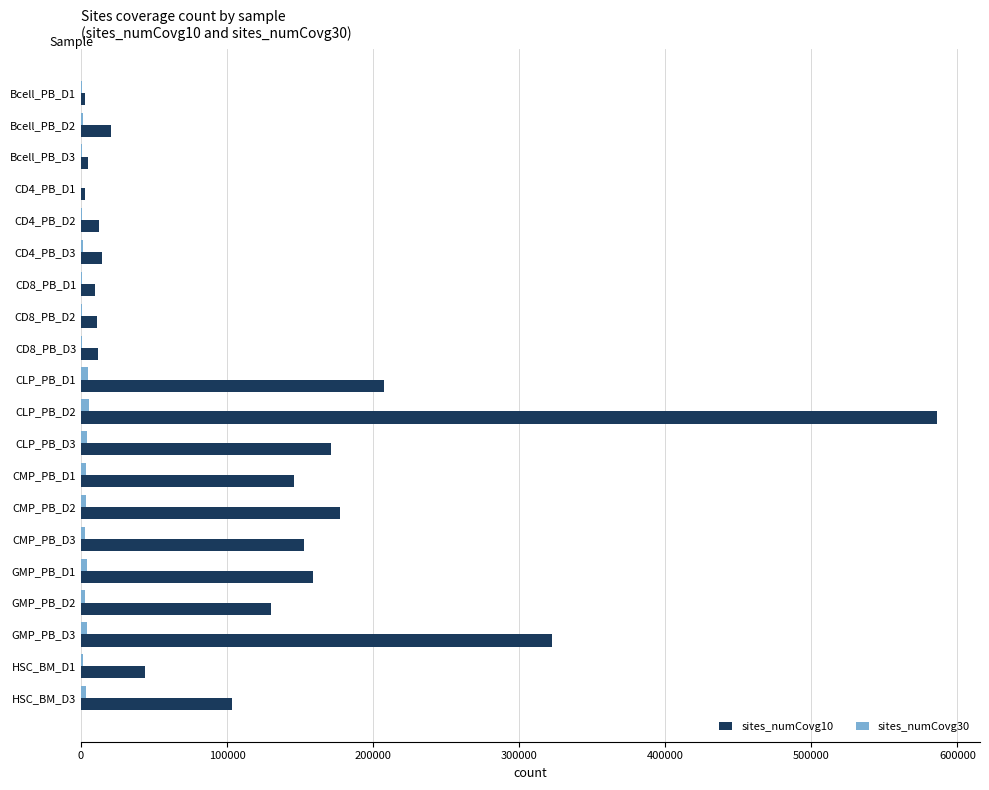

Which category has the highest value across all series?

CLP_PB_D2